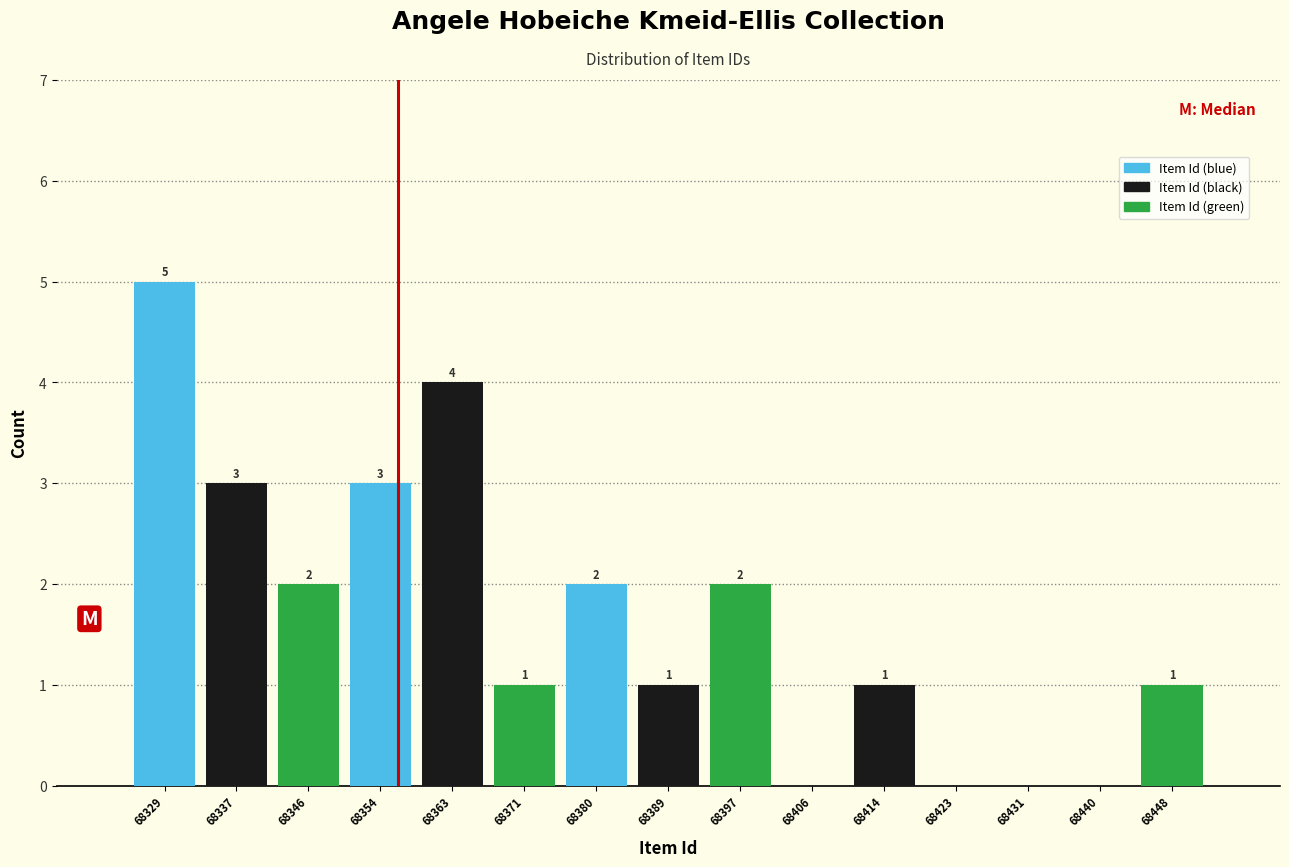

At which label does Item Id (black) first exceed 1?

68337